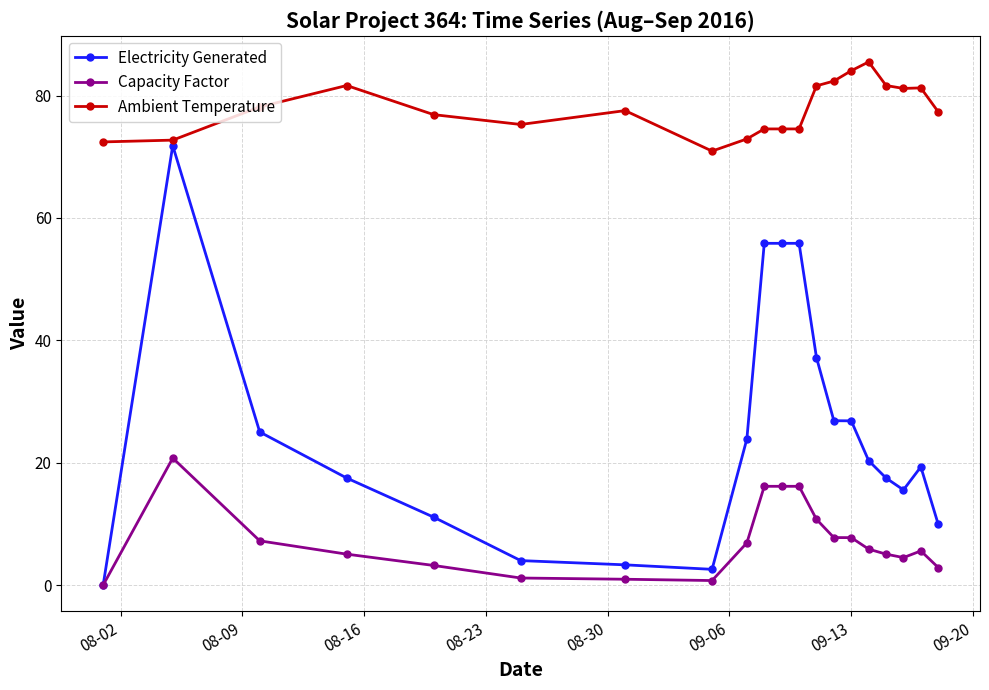

Which series has the largest range (max minus min)?

Electricity Generated